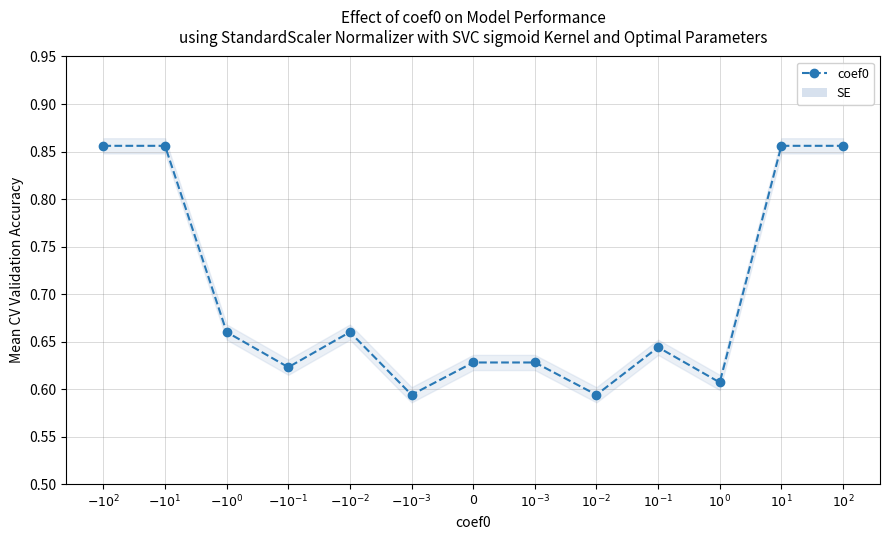

What value does the data have at $10^2$?

0.9